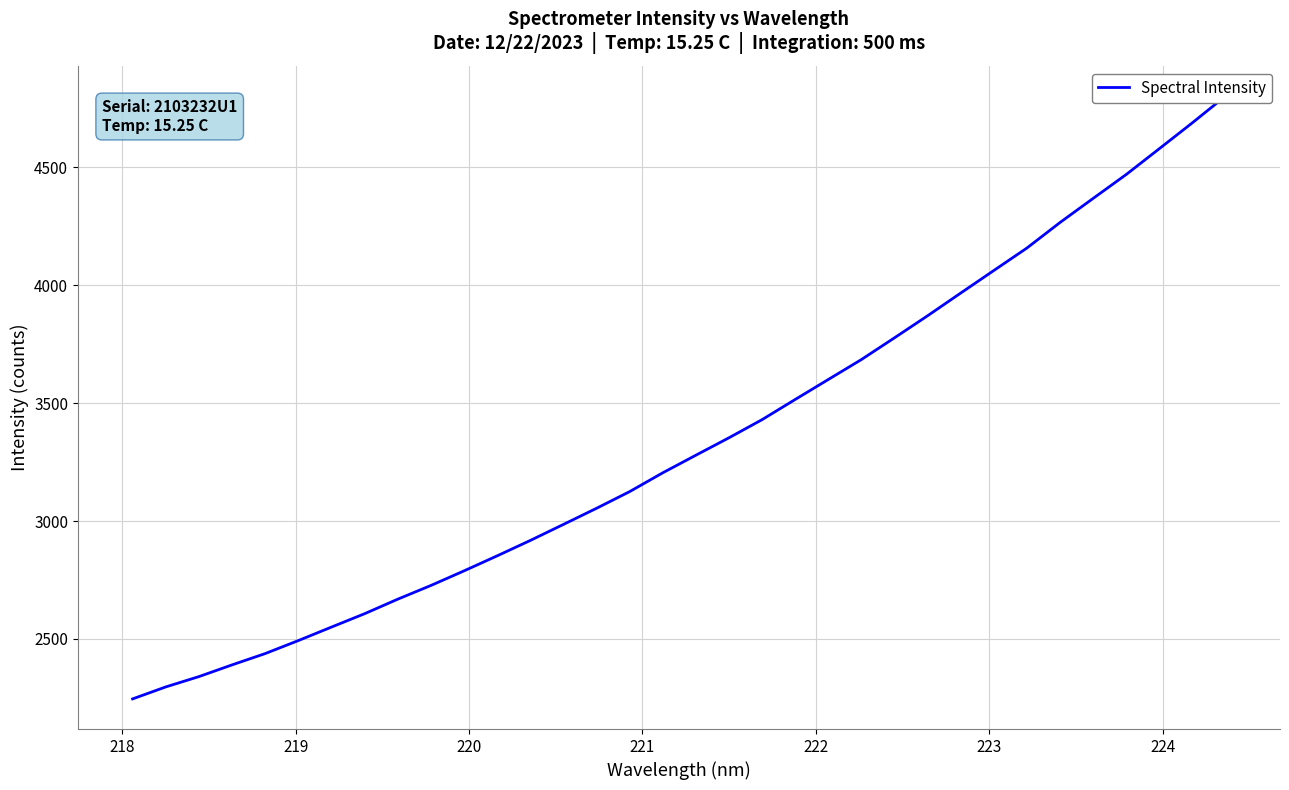

The value at 219 is 966.0. True or false?

False